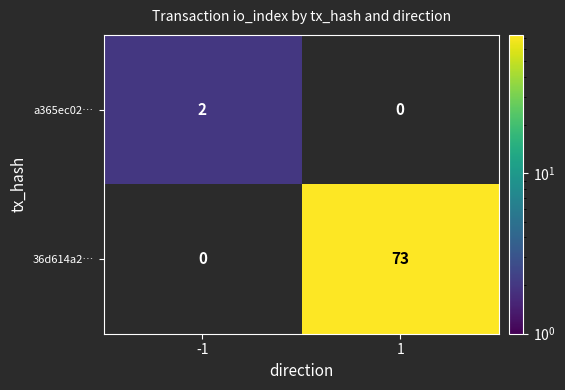

What is the smallest value displayed?

2.0